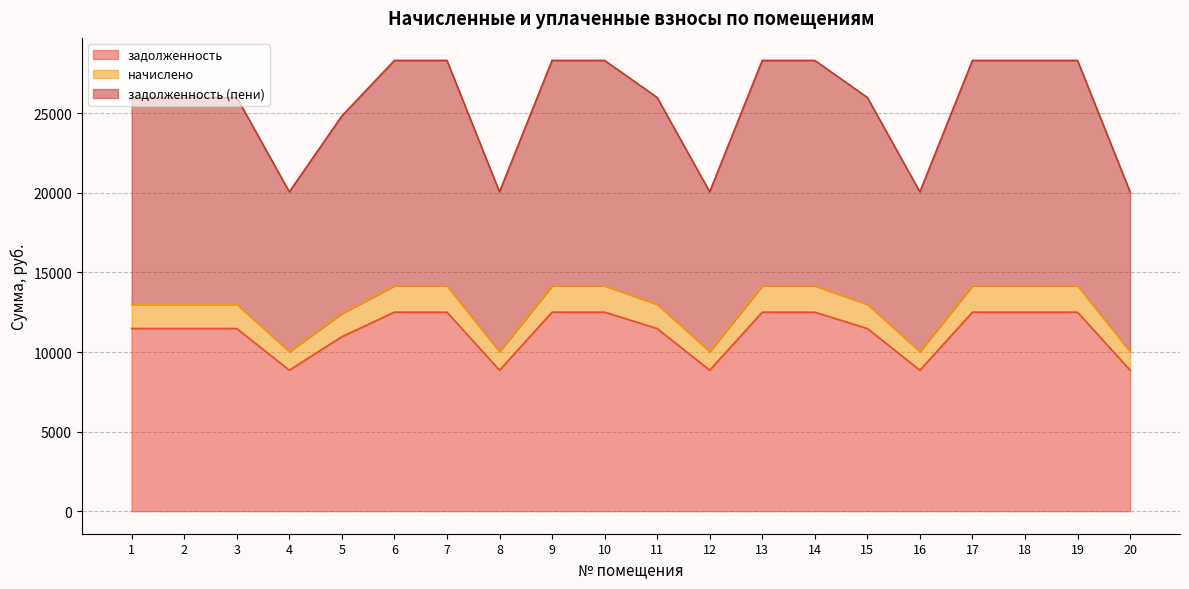

True or false: задолженность (пени) and задолженность intersect in this chart.

False